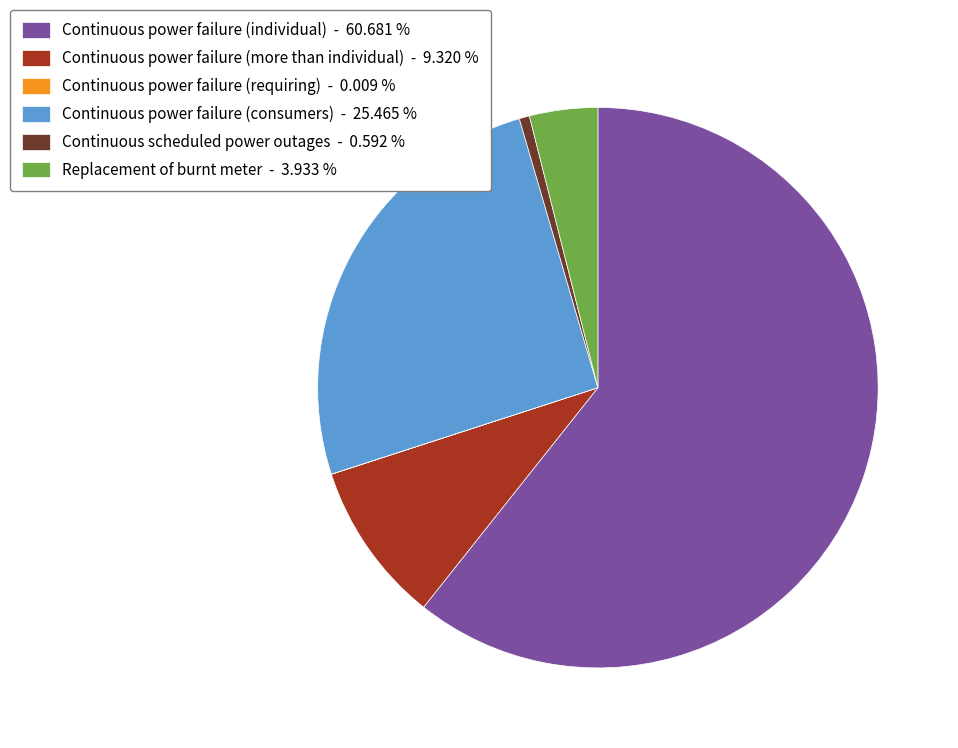

Approximately how many times larger is the value at Continuous power failure (consumers) - 25.465 % compared to Continuous scheduled power outages - 0.592 %?

43.0